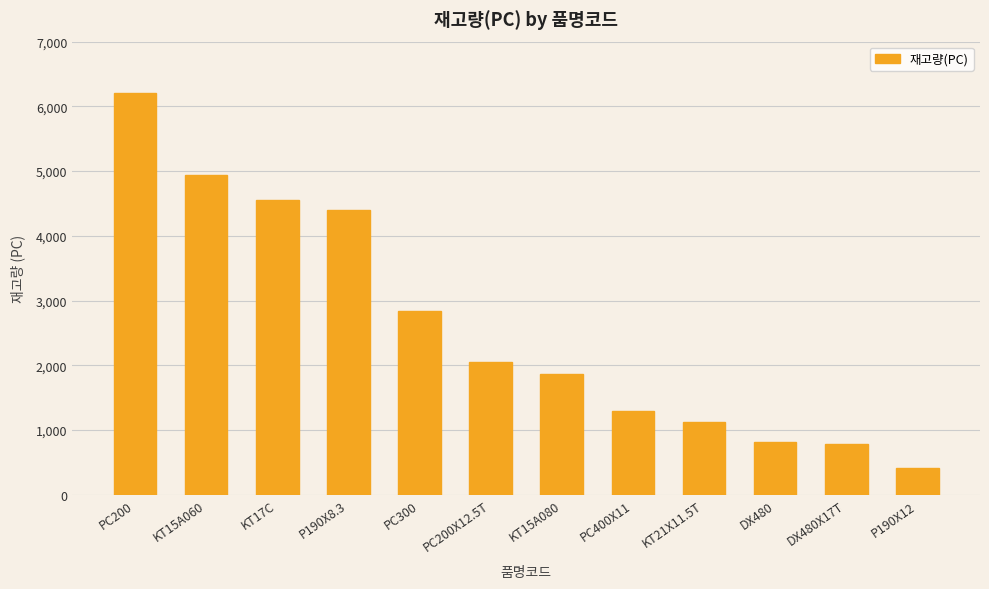

Where does the data first go above 2056?

PC200